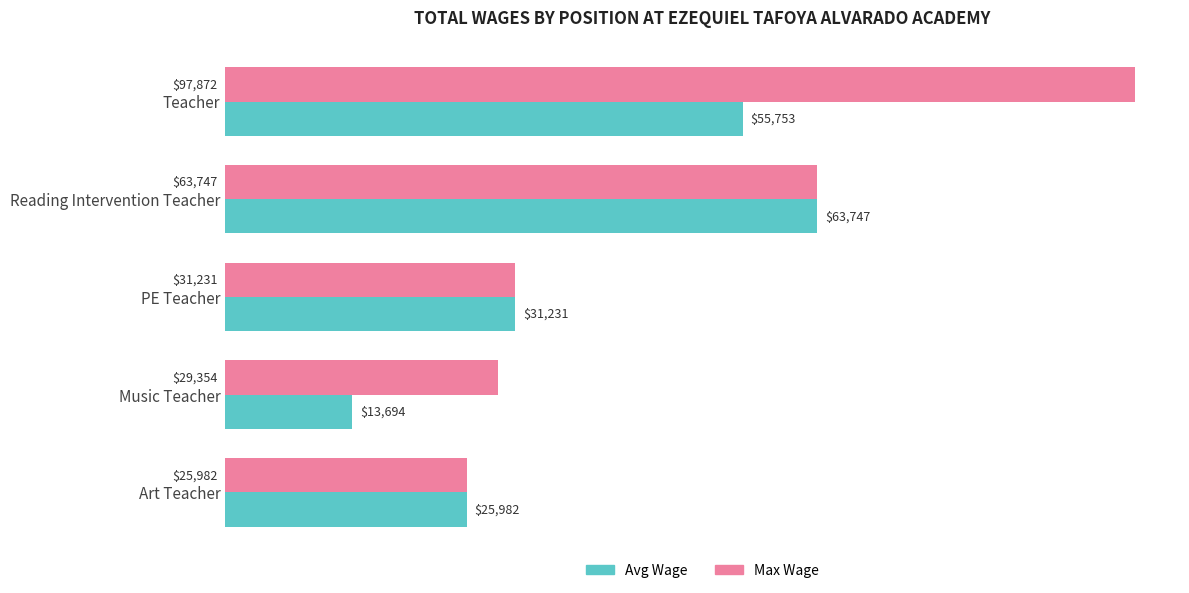

Is it true that Max Wage equals 25982.0 at Art Teacher?

True